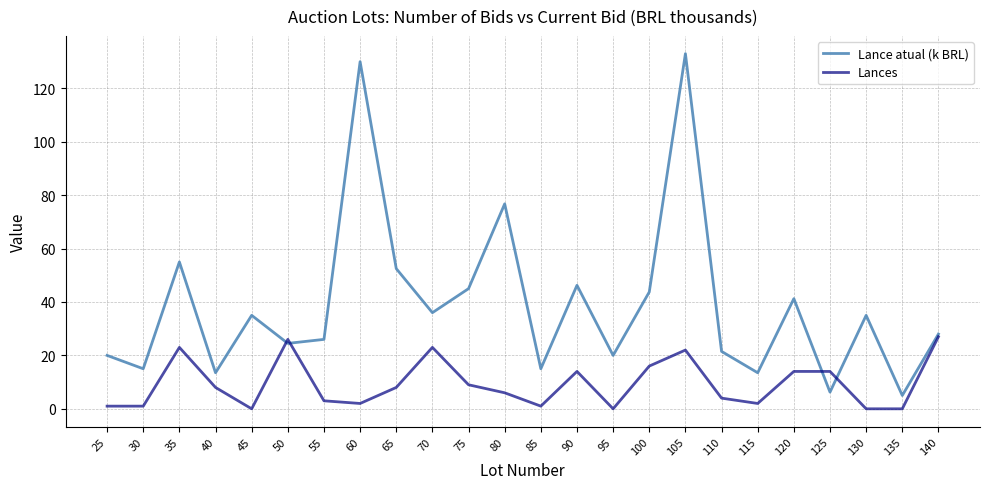

What is the maximum value shown in the chart?

133.0